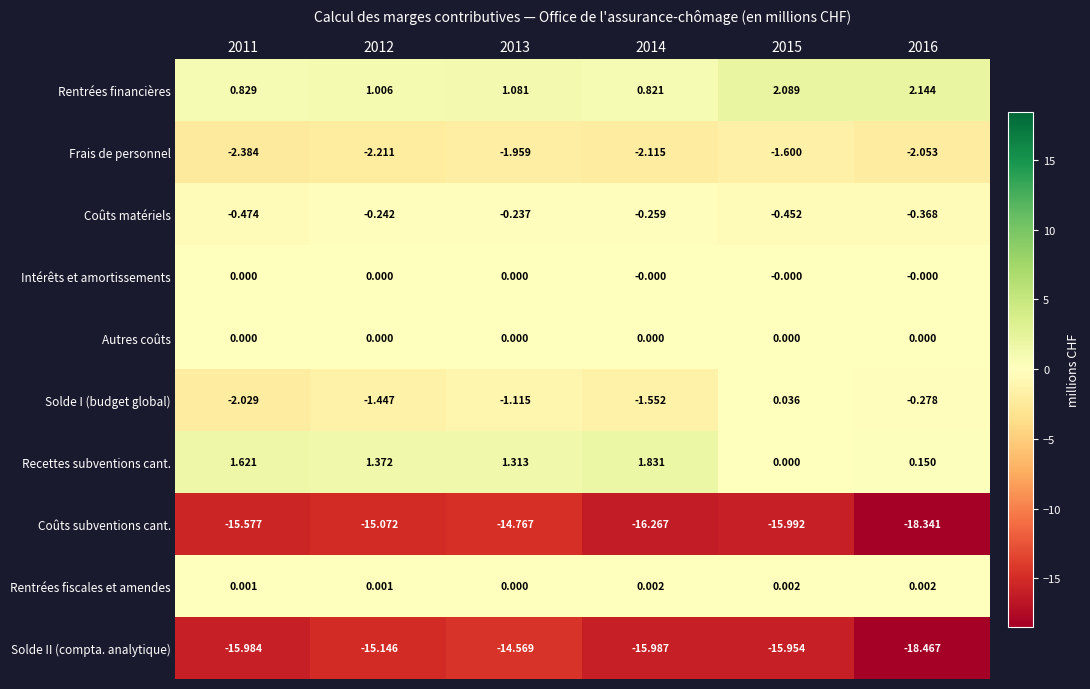

At which category does the chart reach its minimum across all series?

2016